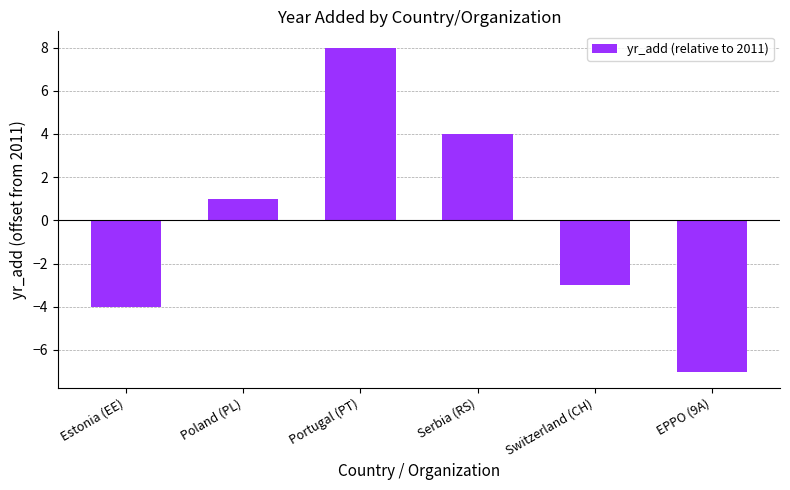

List the labels in order of value, largest first.

Portugal (PT), Serbia (RS), Poland (PL), Switzerland (CH), Estonia (EE), EPPO (9A)